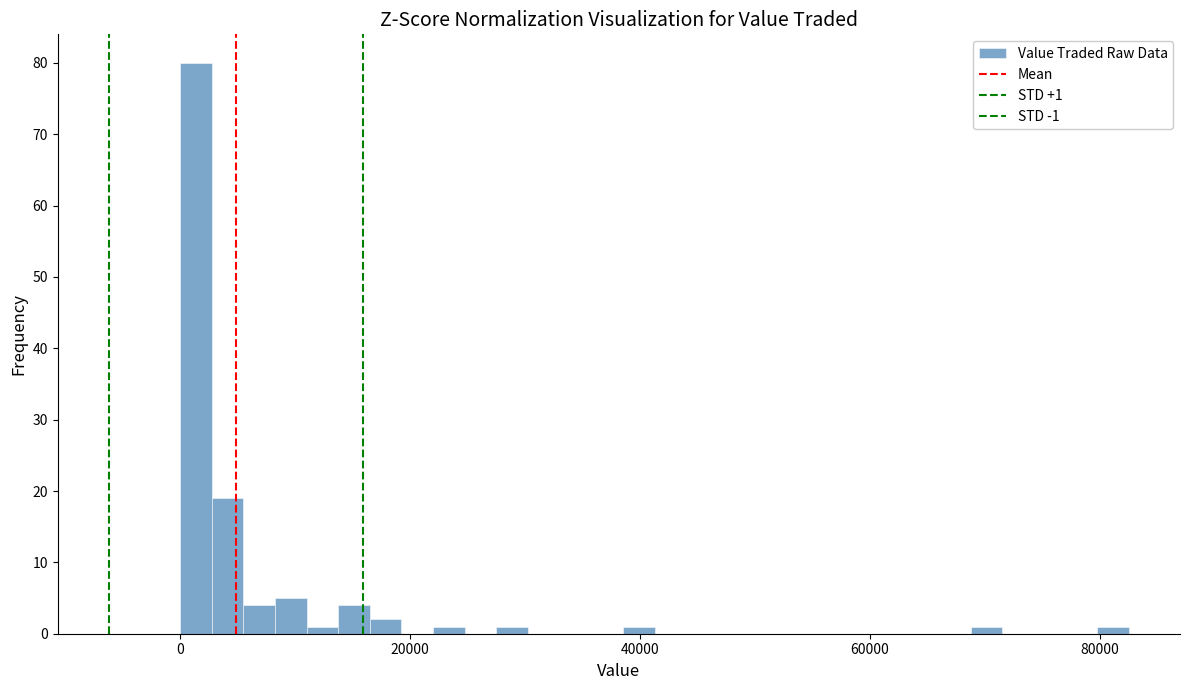

Read against the x-axis, roughly where is the centre of the tallest bar?

2000